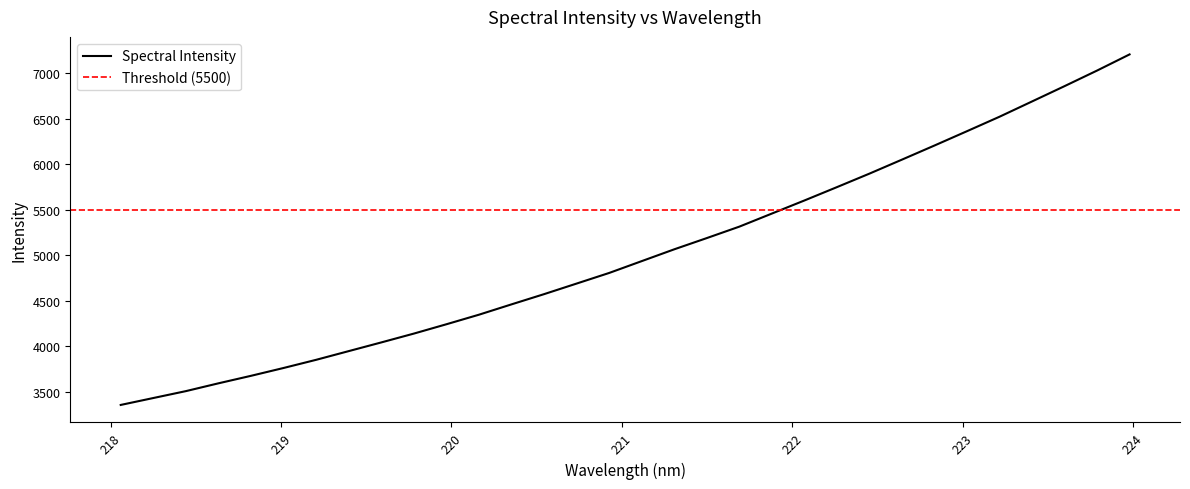

The chart shows a value of 1329.4 at 218.0596. True or false?

False